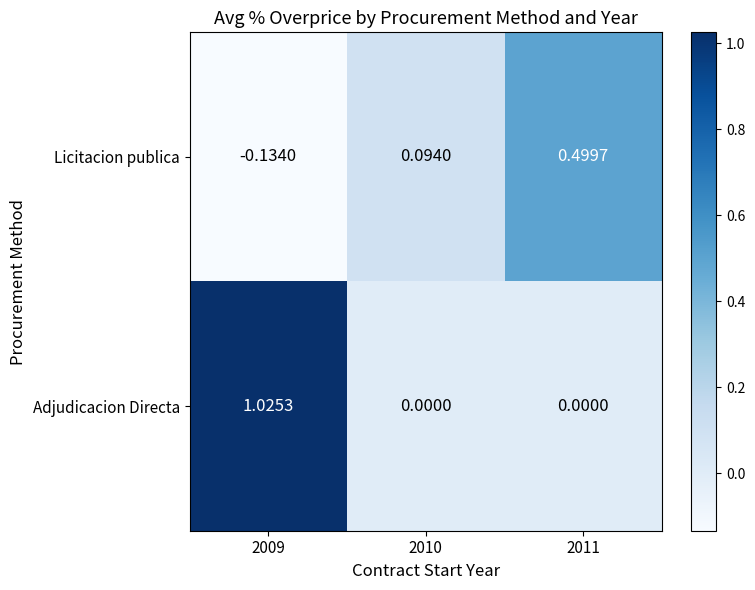

Which series changed the most between 2009 and 2011?

Adjudicacion Directa